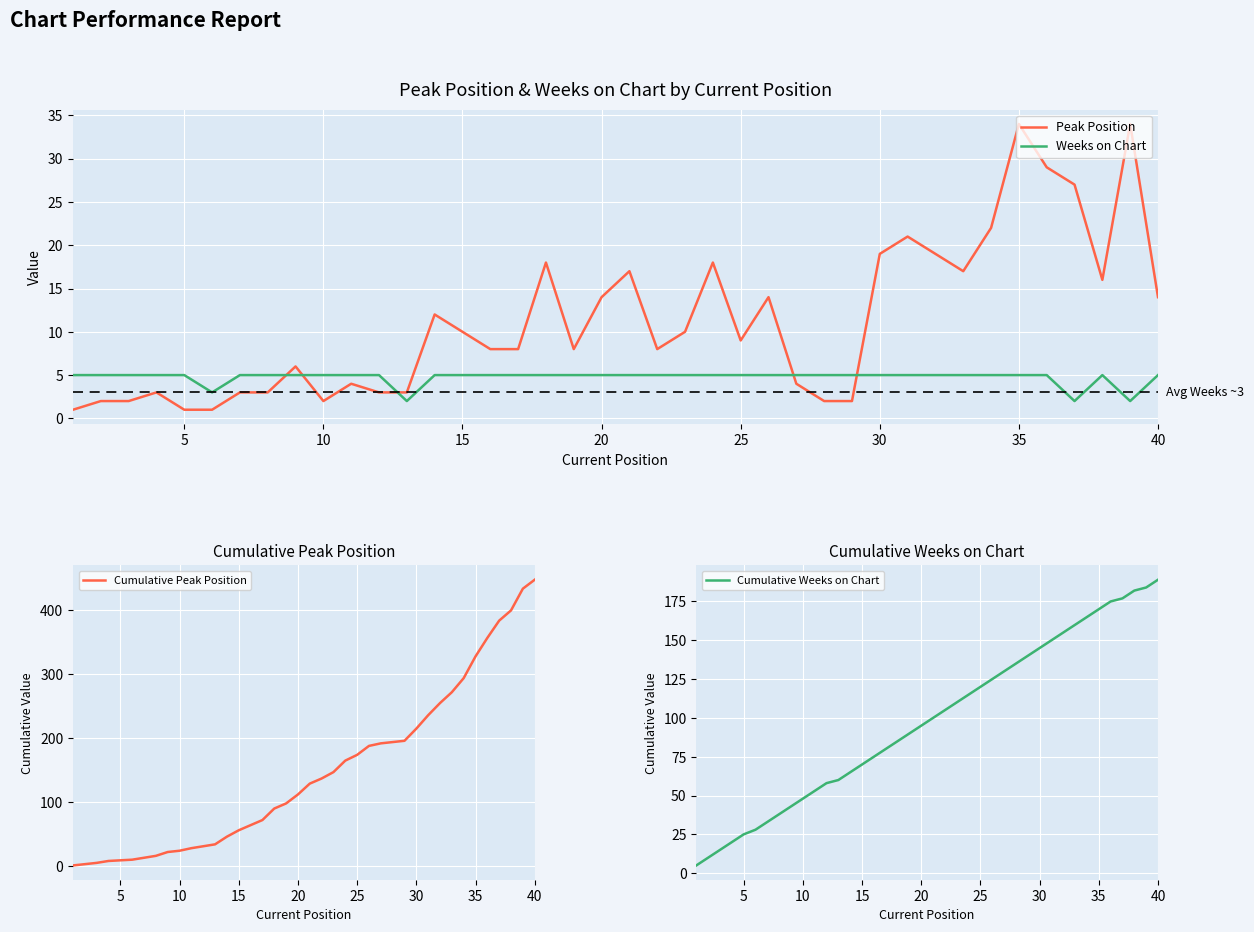

How many times do Weeks on Chart and Peak Position cross each other?

5